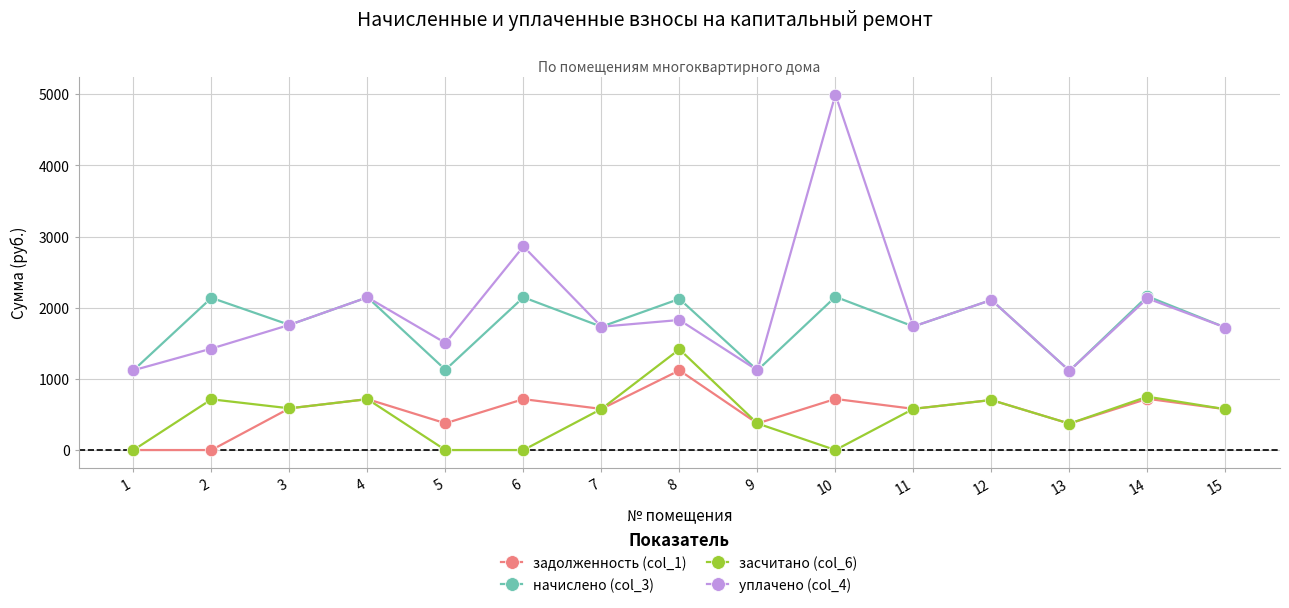

Rank the series by their maximum value, from highest to lowest.

уплачено (col_4), начислено (col_3), засчитано (col_6), задолженность (col_1)